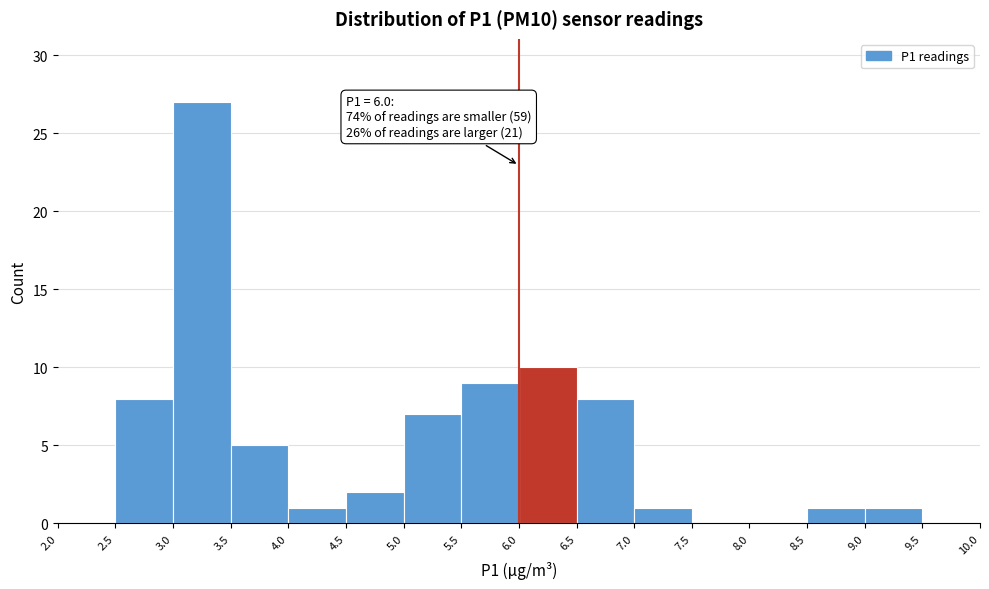

Over which range of the x-axis is the bar tallest?

3.0 to 3.5